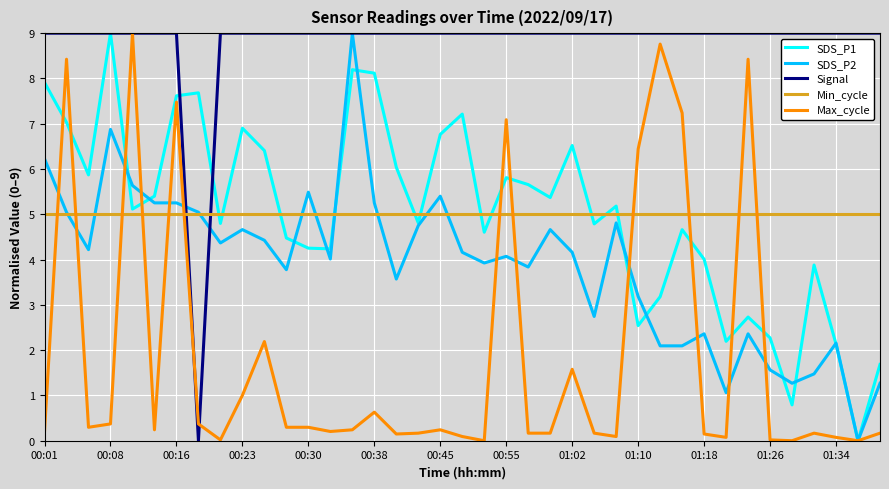

True or false: SDS_P2 has more than 0 interior local peaks.

True